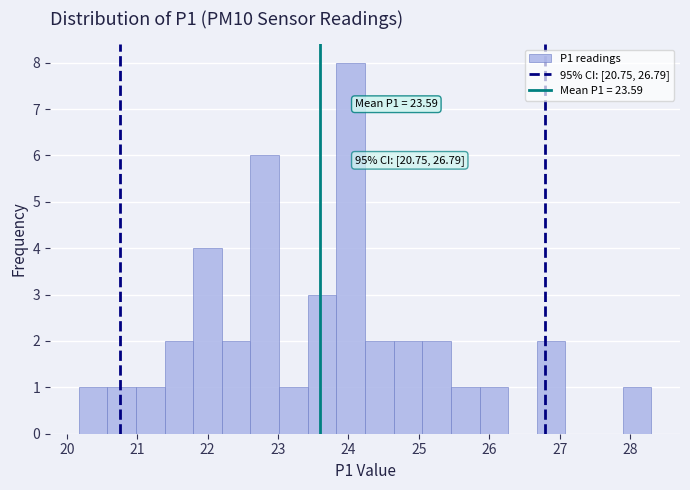

Over which range of the x-axis is the bar tallest?

23.8 to 24.2